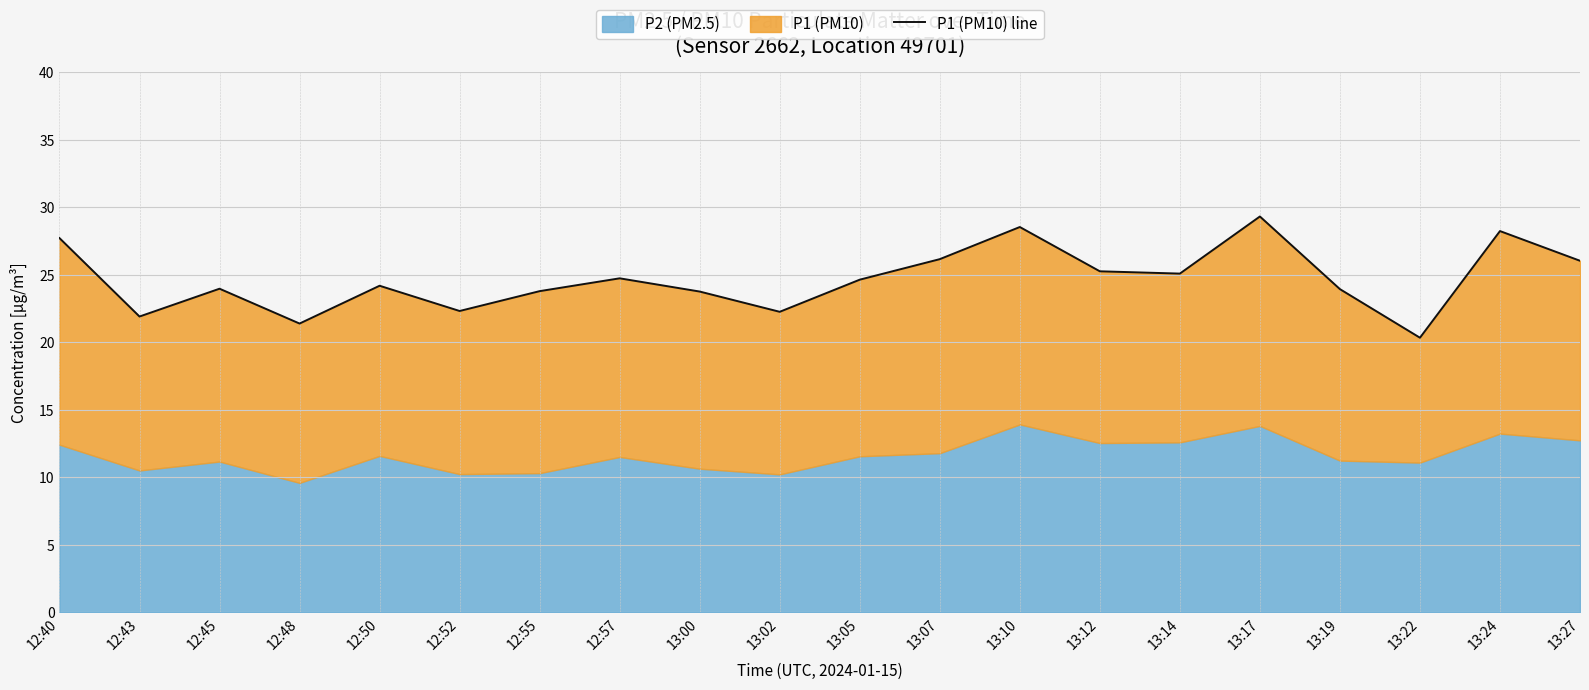

What is the value of the 4th point from the left?

21.4